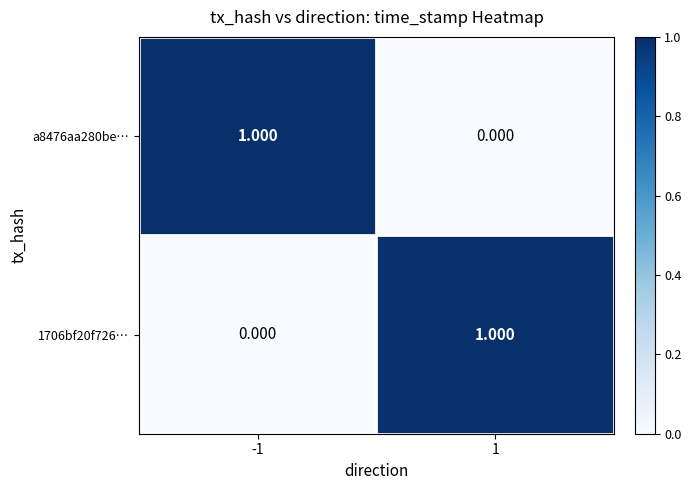

Is the value of 1706bf20f726… at -1 greater than the value of a8476aa280be… at -1?

No